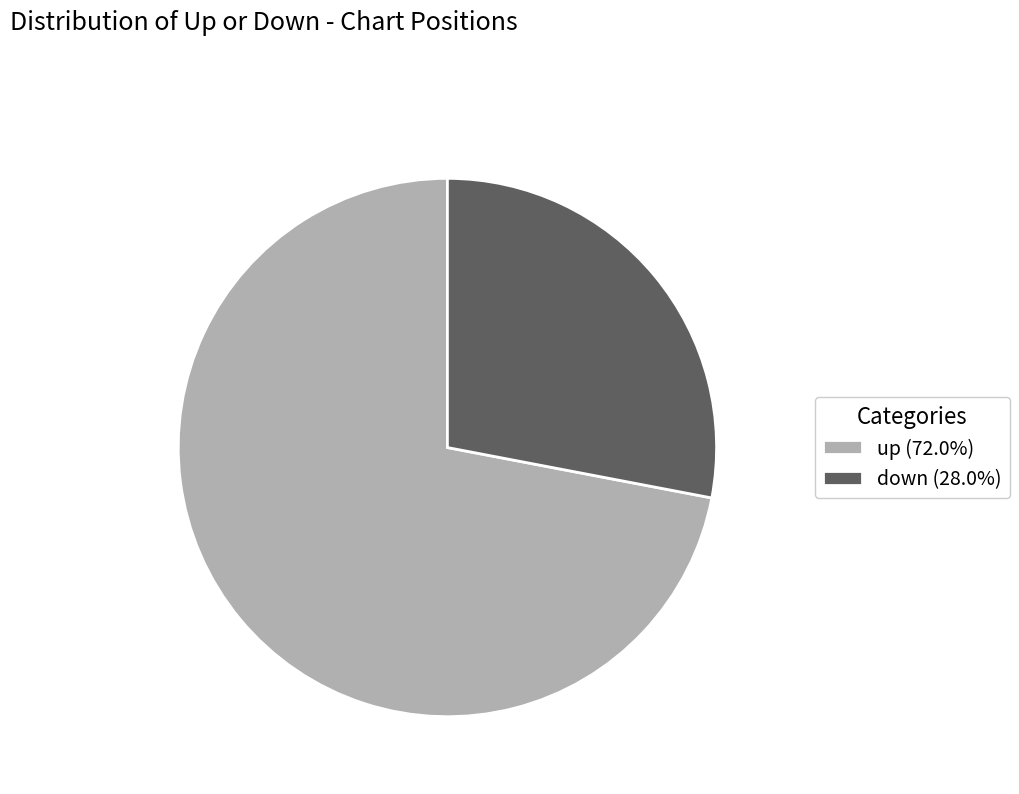

True or false: up accounts for 72% of the total.

True